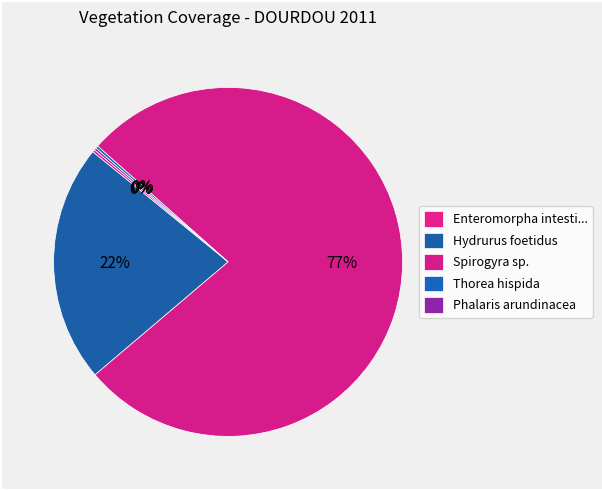

To the nearest percent, what is the average slice percentage?

20%